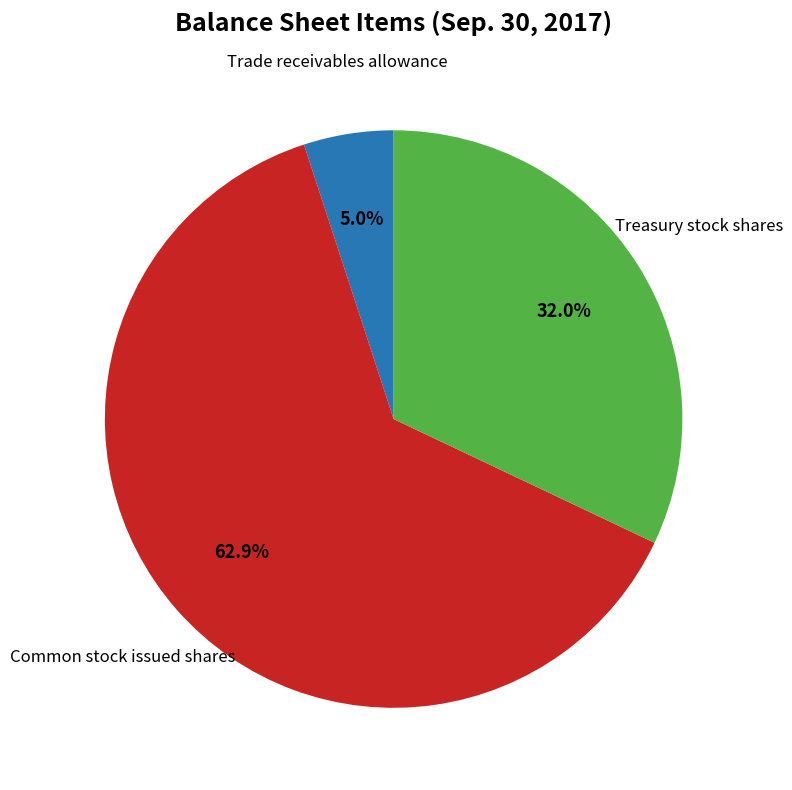

Is there any slice that represents more than half of the pie?

Yes